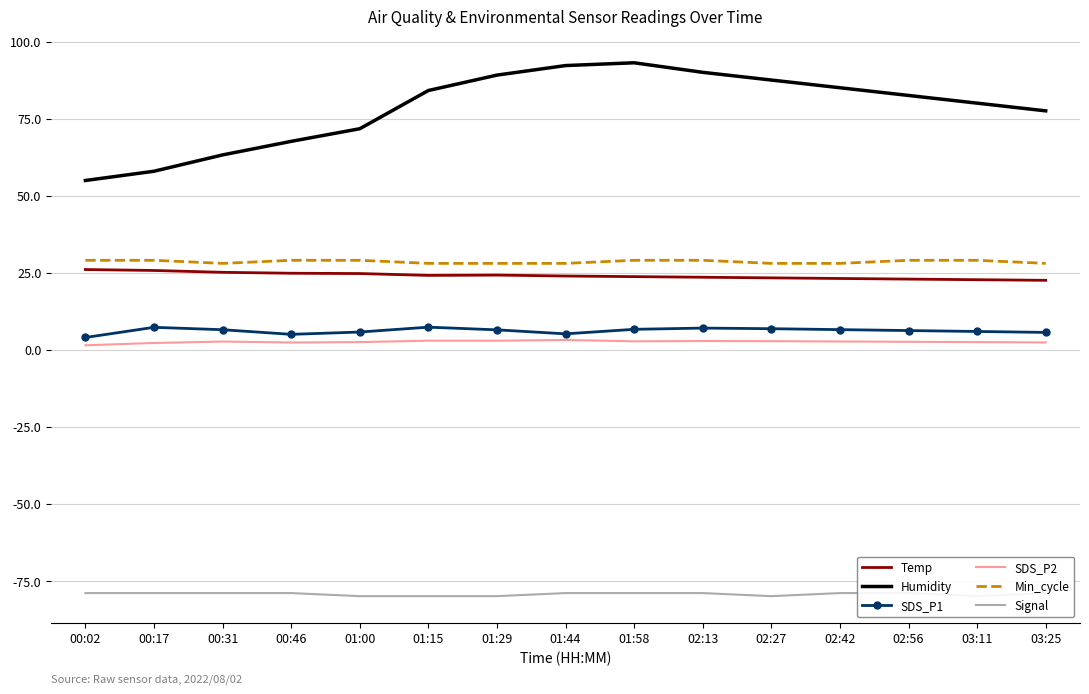

True or false: Min_cycle and Humidity intersect in this chart.

False